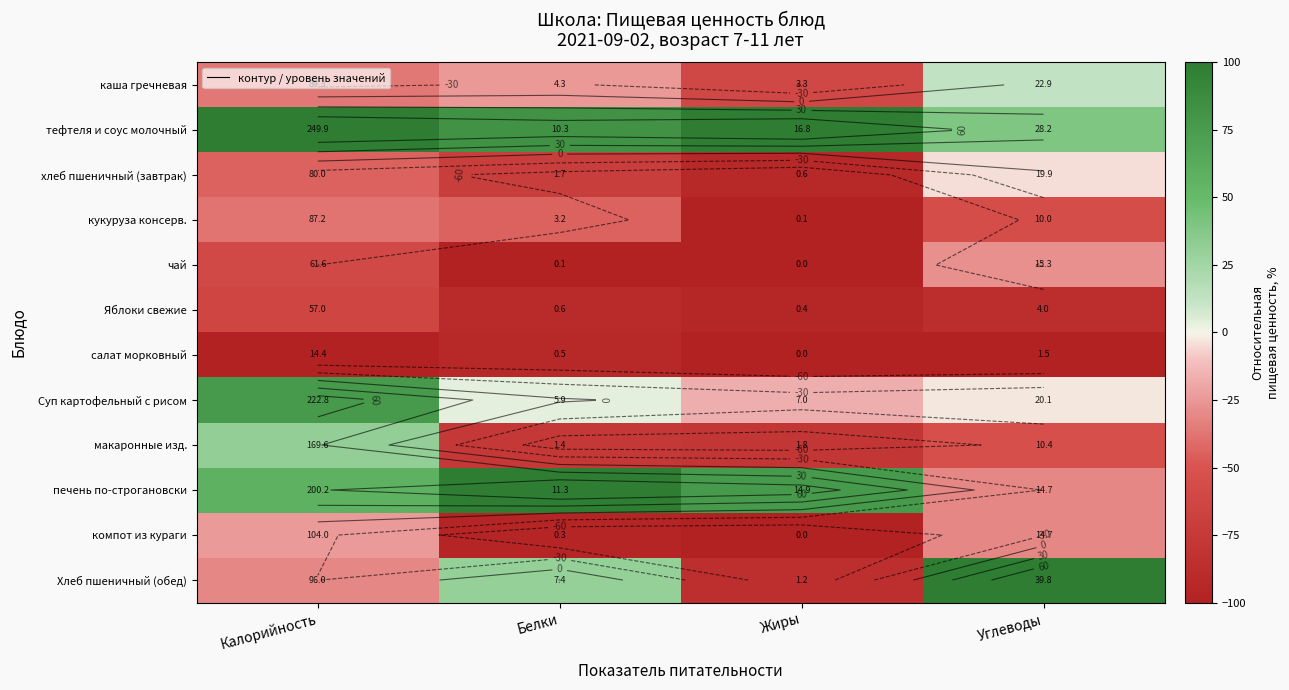

True or false: хлеб пшеничный (завтрак) has a value of -3.9 at Углеводы.

True